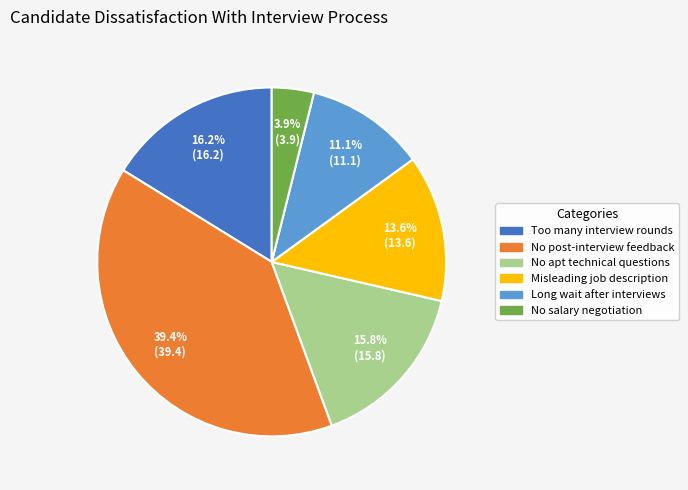

How many slices are in this pie chart?

6